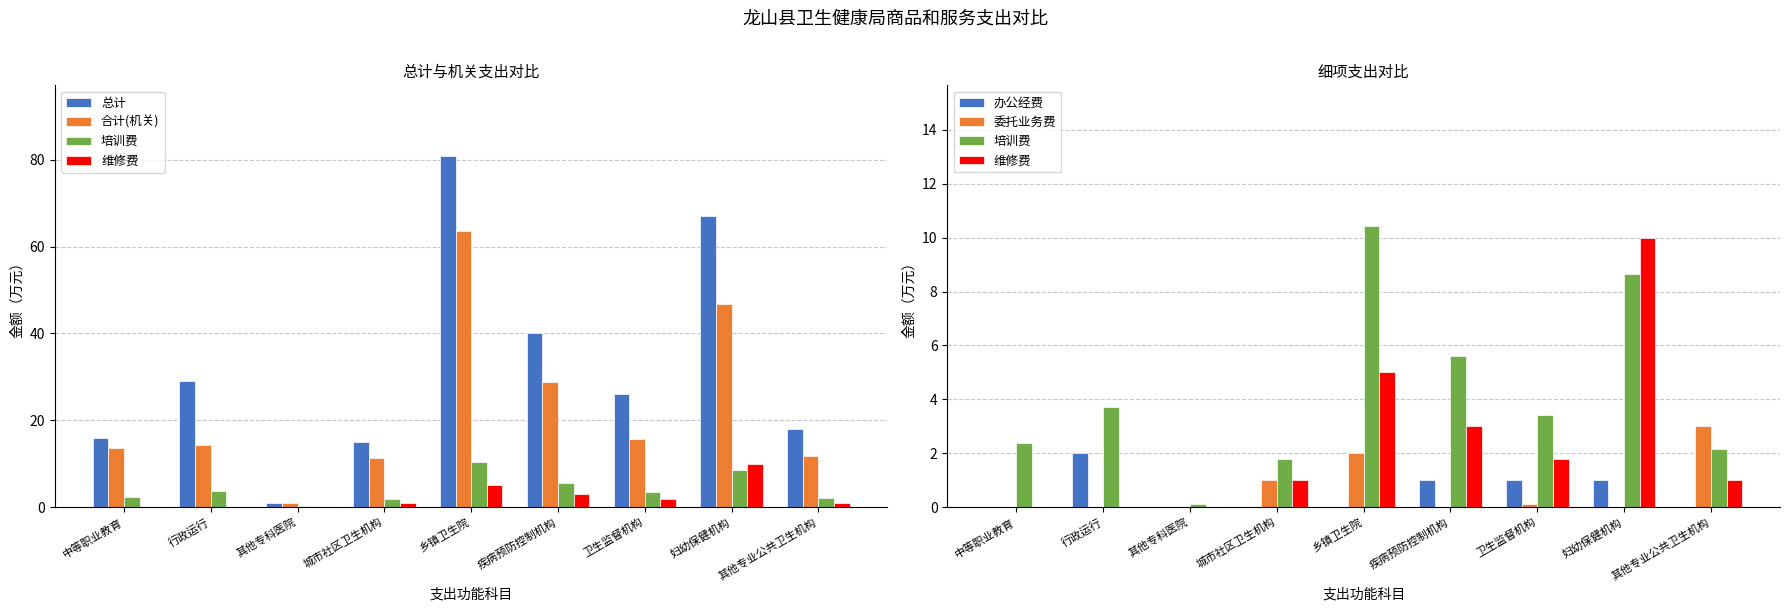

What is the total value across all series at 其他专业公共卫生机构?

36.0